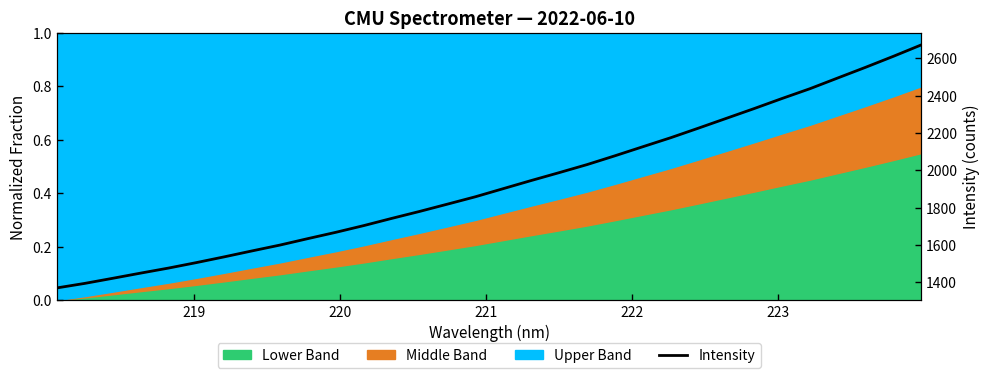

What is the label of the 31st point from the right?

219